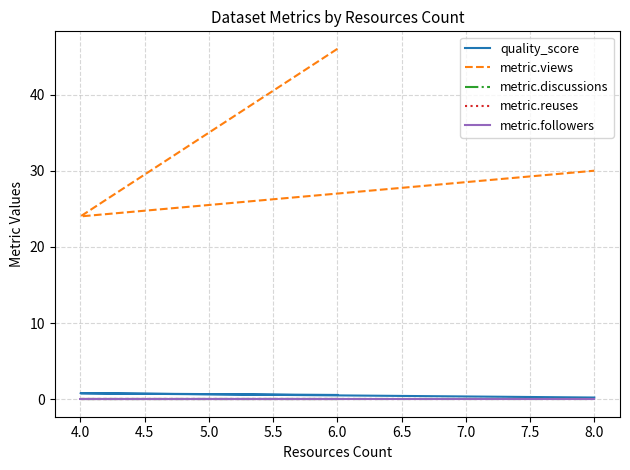

At how many categories does at least one series exceed 3?

3